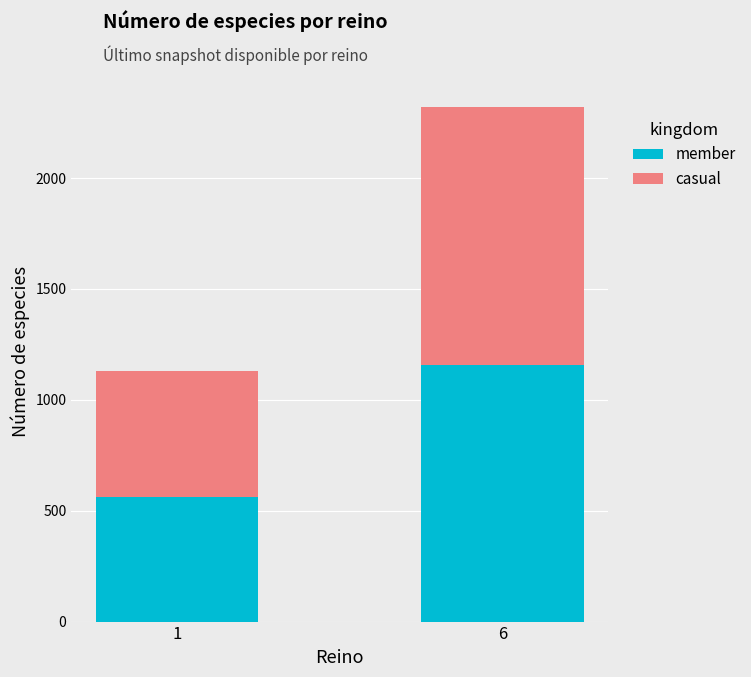

List the labels in order of member value, smallest first.

1, 6